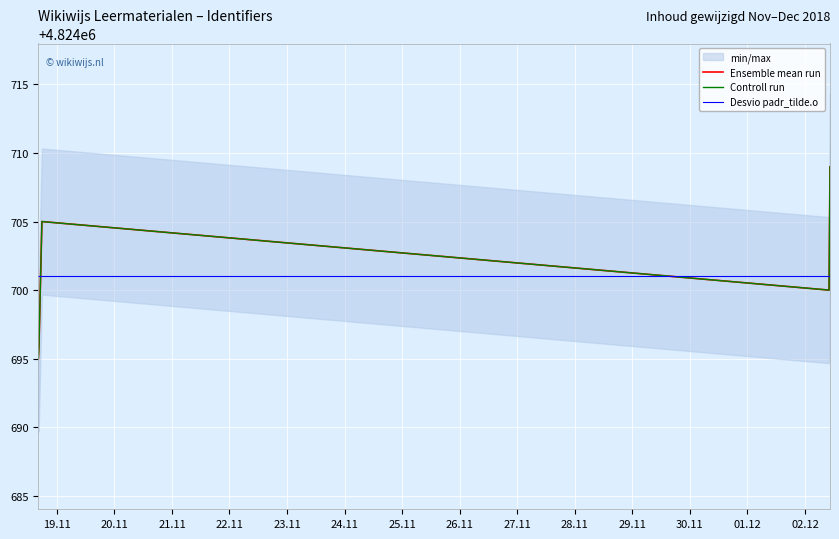

Count the number of values greater than 4824700.

2